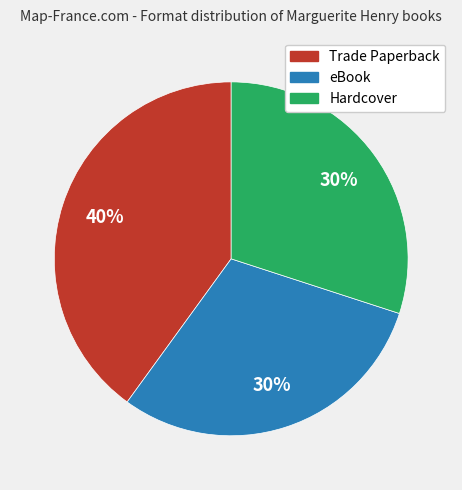

To the nearest percent, what is the average slice percentage?

33%